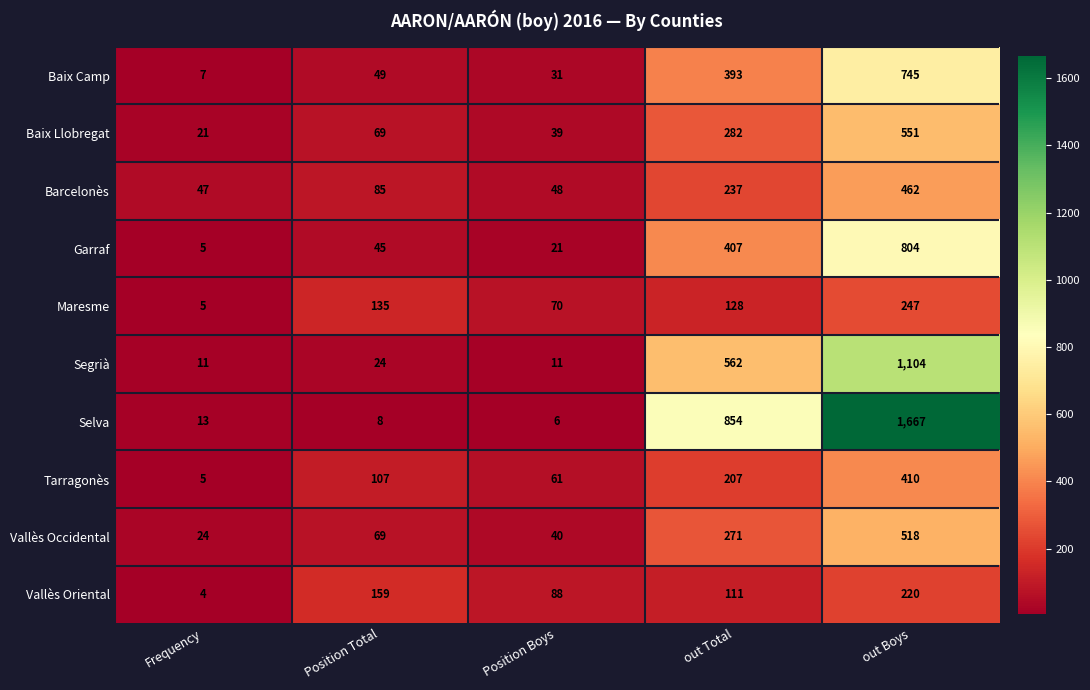

Where is Vallès Occidental nearest to the value 271?

out Total